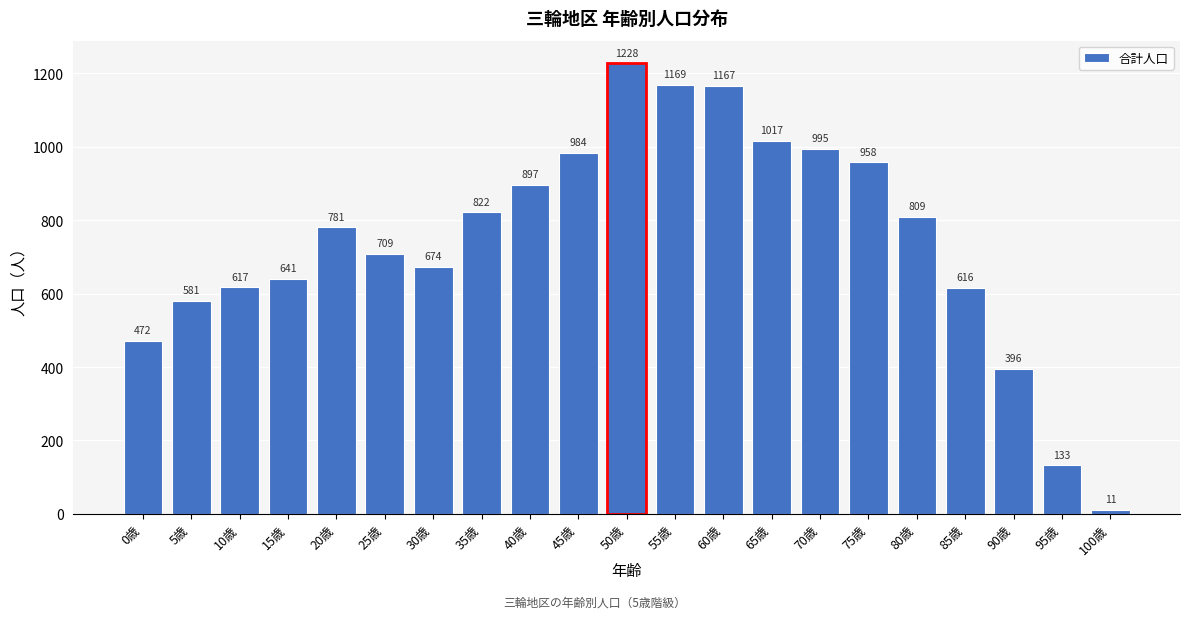

Reading left to right, what are all the values shown in this chart?

472	581	617	641	781	709	674	822	897	984	1228	1169	1167	1017	995	958	809	616	396	133	11